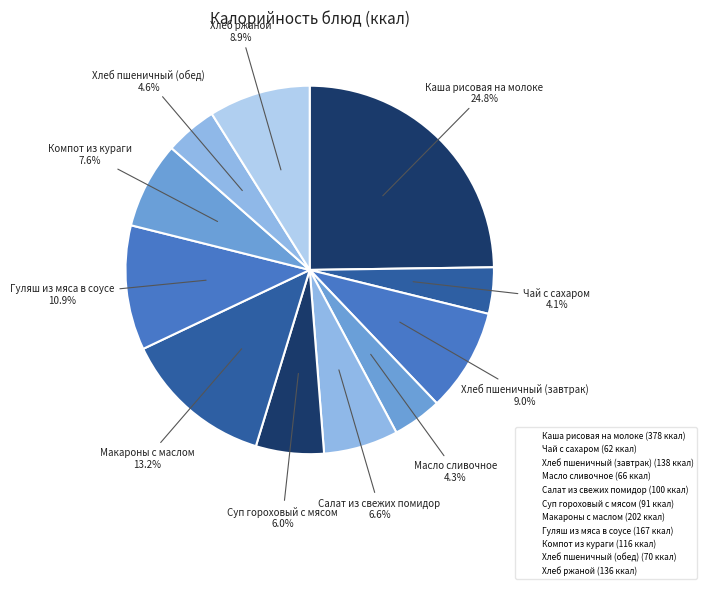

What is the change in value from Каша рисовая на молоке to Компот из кураги?

-262